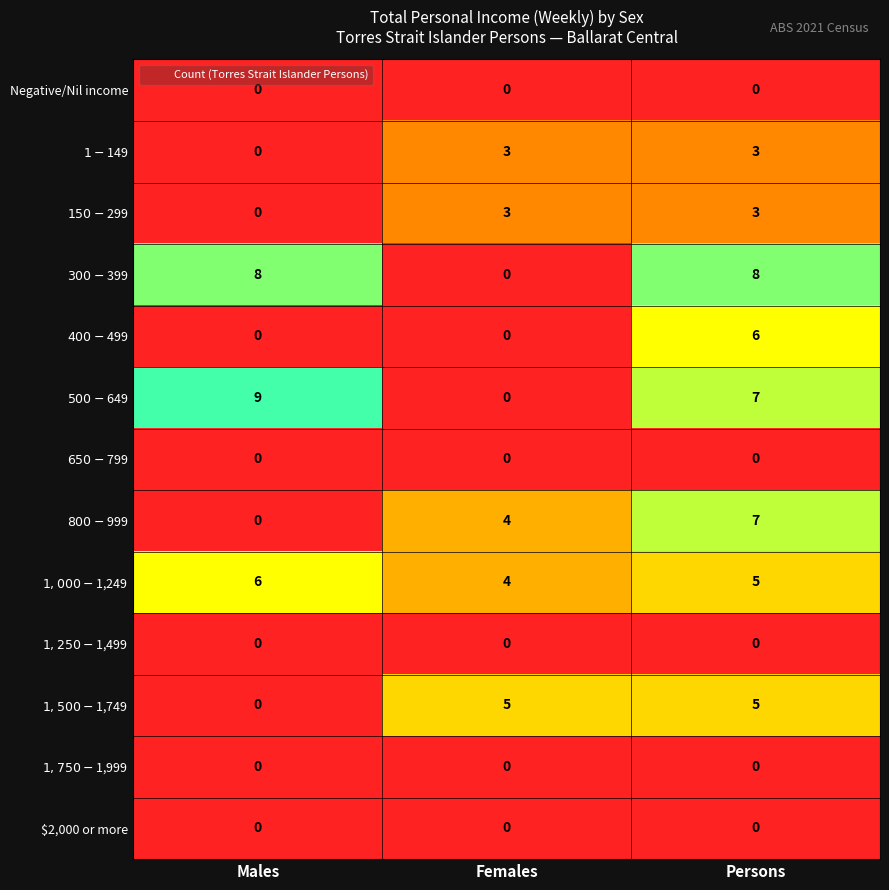

Is it true that $2,000 or more equals 0 at Persons?

True